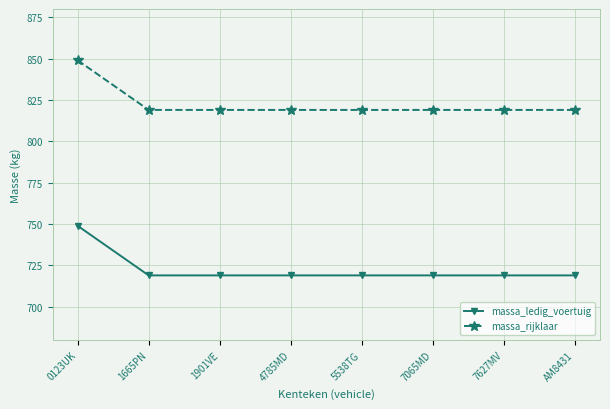

Count the number of categories in the chart.

8